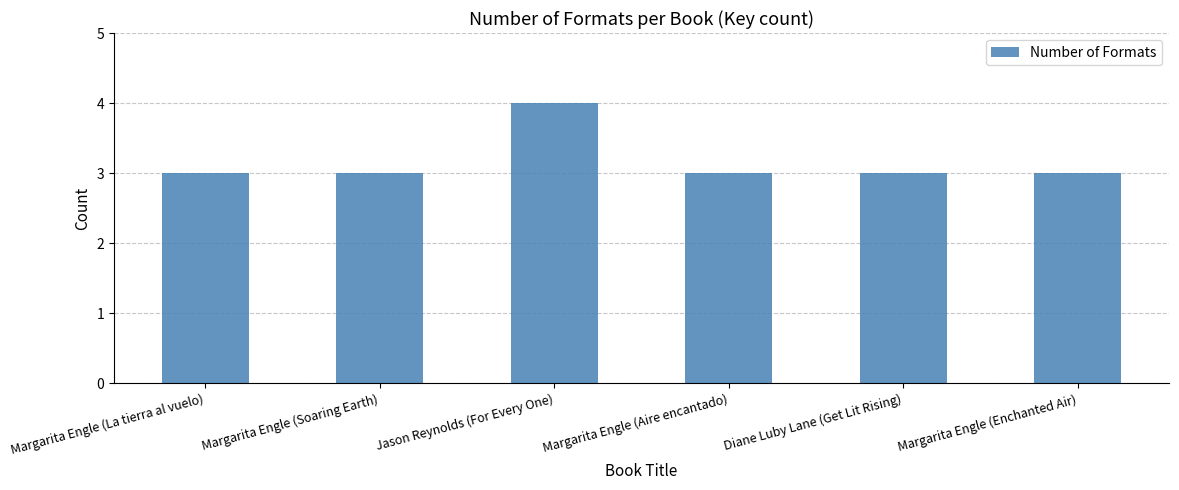

Reading right to left, transcribe all the data shown in this chart.

3	3	3	4	3	3